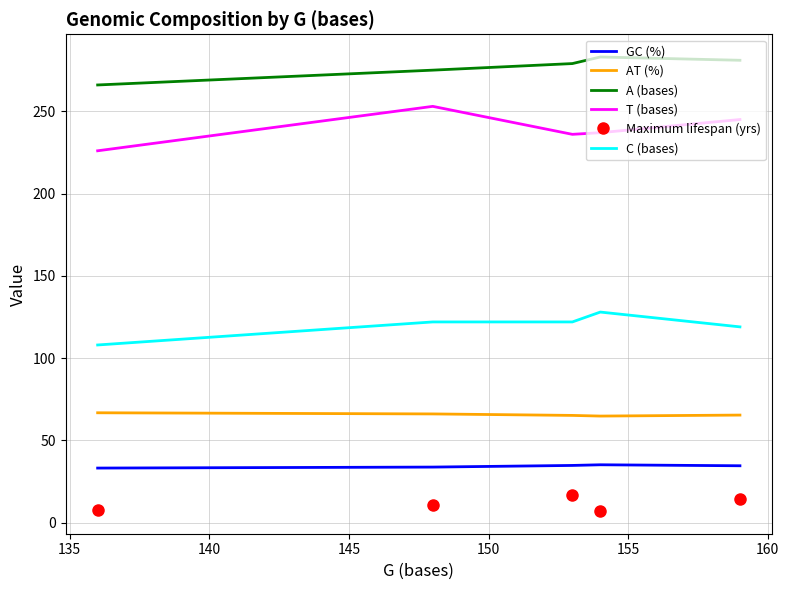

List the series in order of their peak value, lowest first.

Maximum lifespan (yrs), GC (%), AT (%), C (bases), T (bases), A (bases)